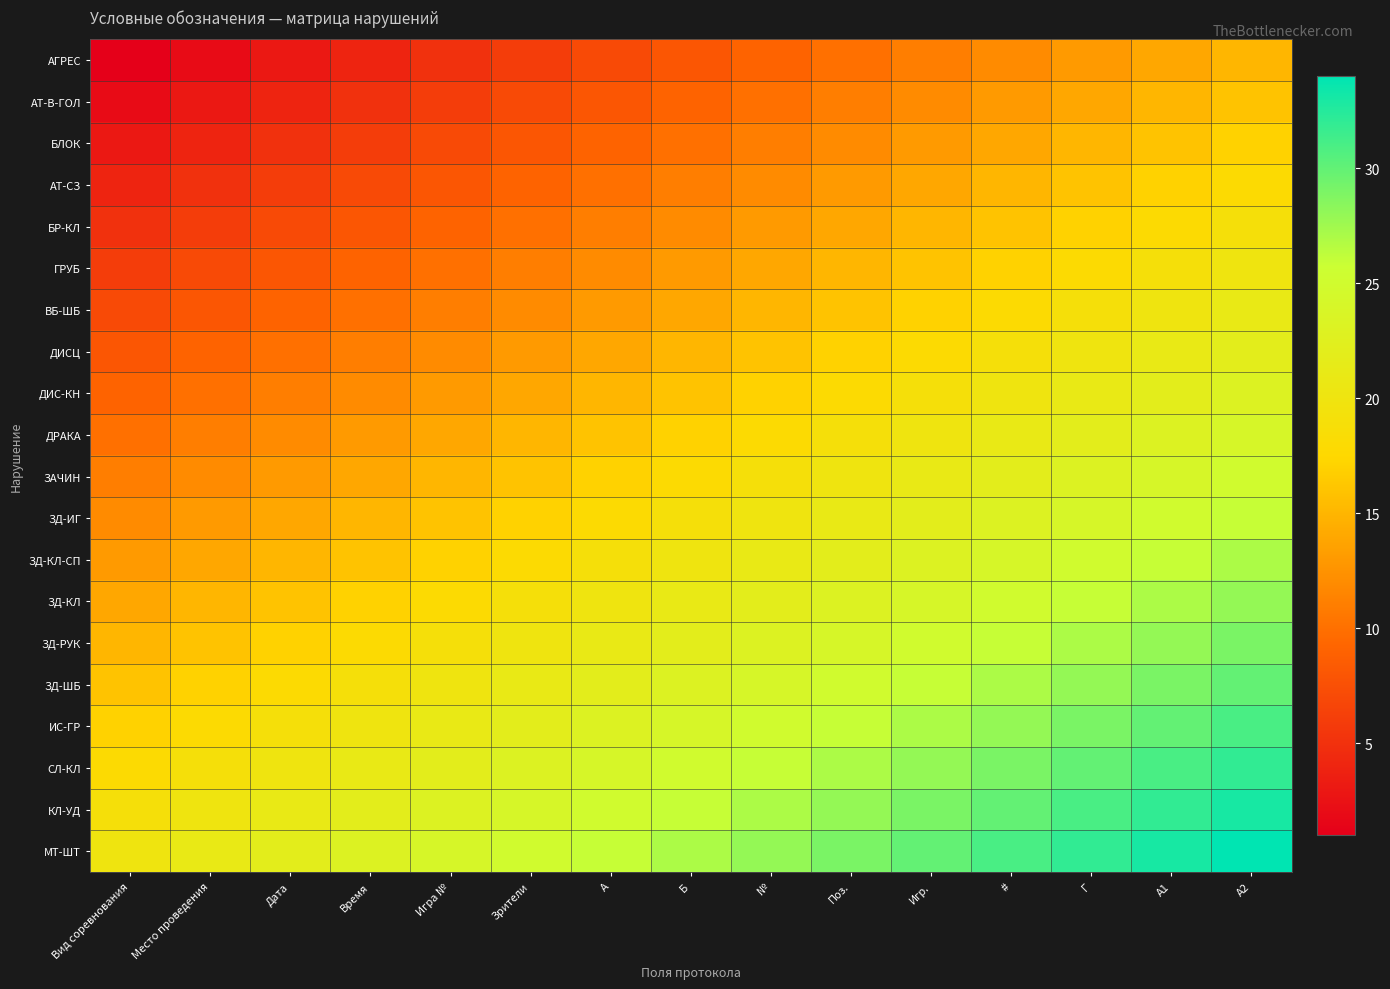

What is the difference between the highest and lowest values at Г?

19